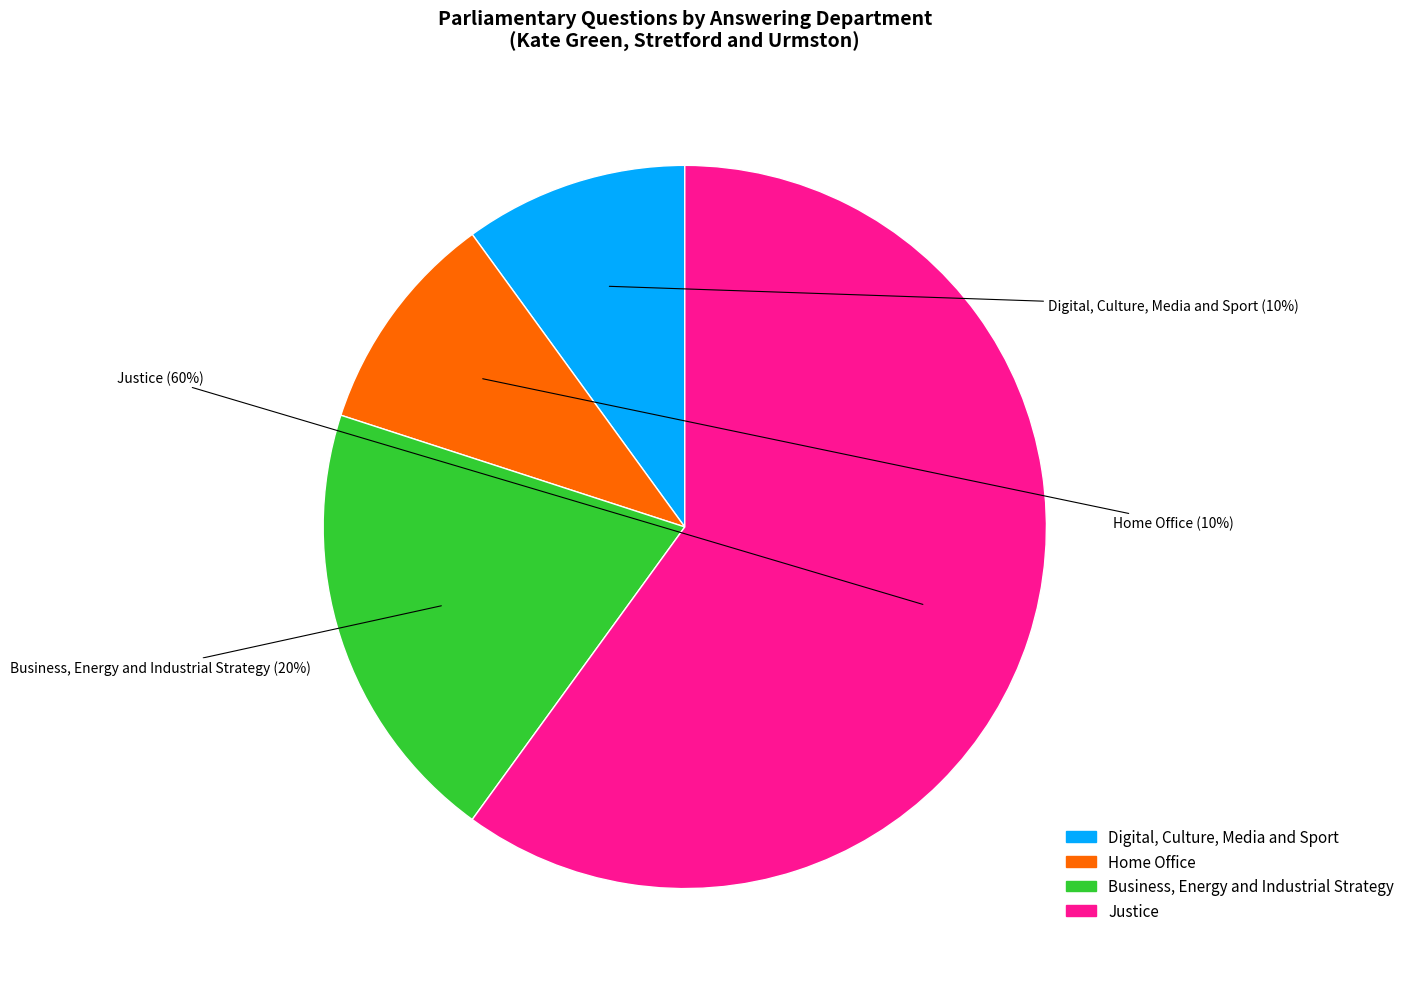

To the nearest percent, what is the average slice percentage?

25%